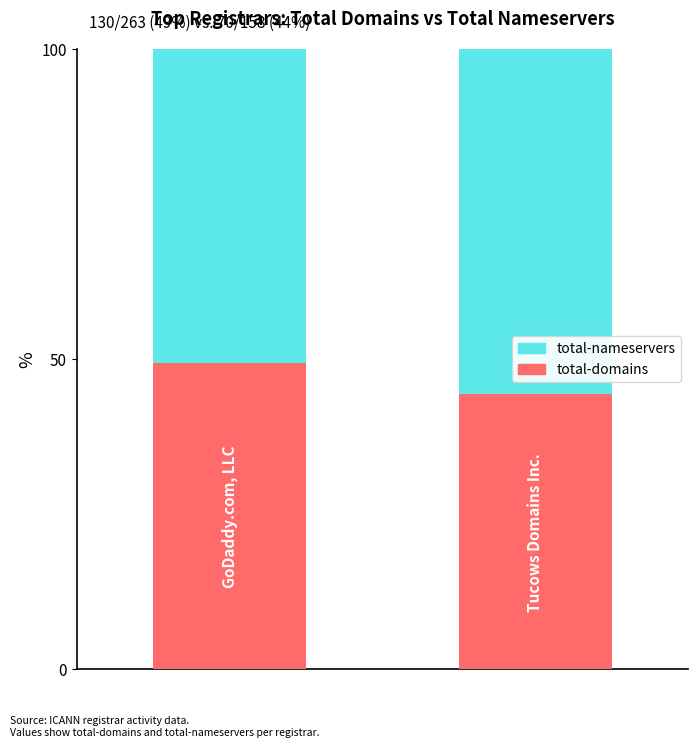

What is the maximum value for total-domains?

49.4